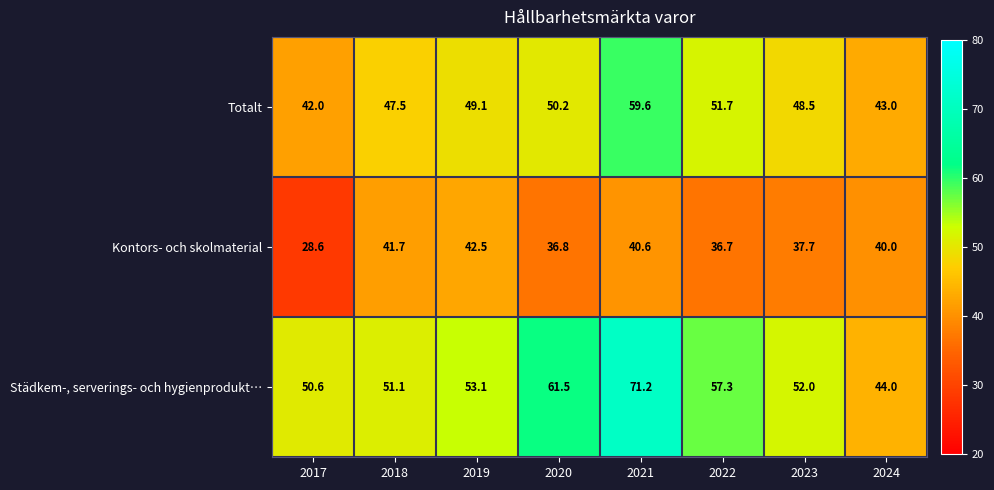

At which label is Kontors- och skolmaterial closest to 35?

2022